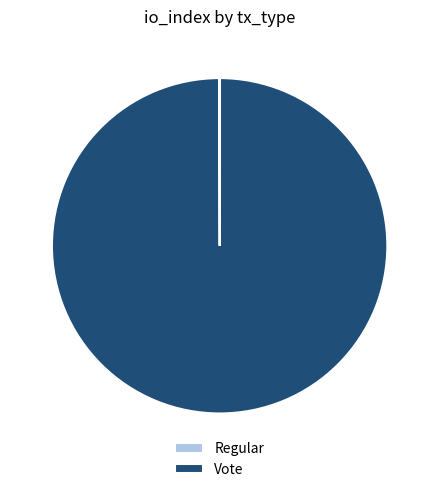

True or false: Vote accounts for 90% of the total.

False